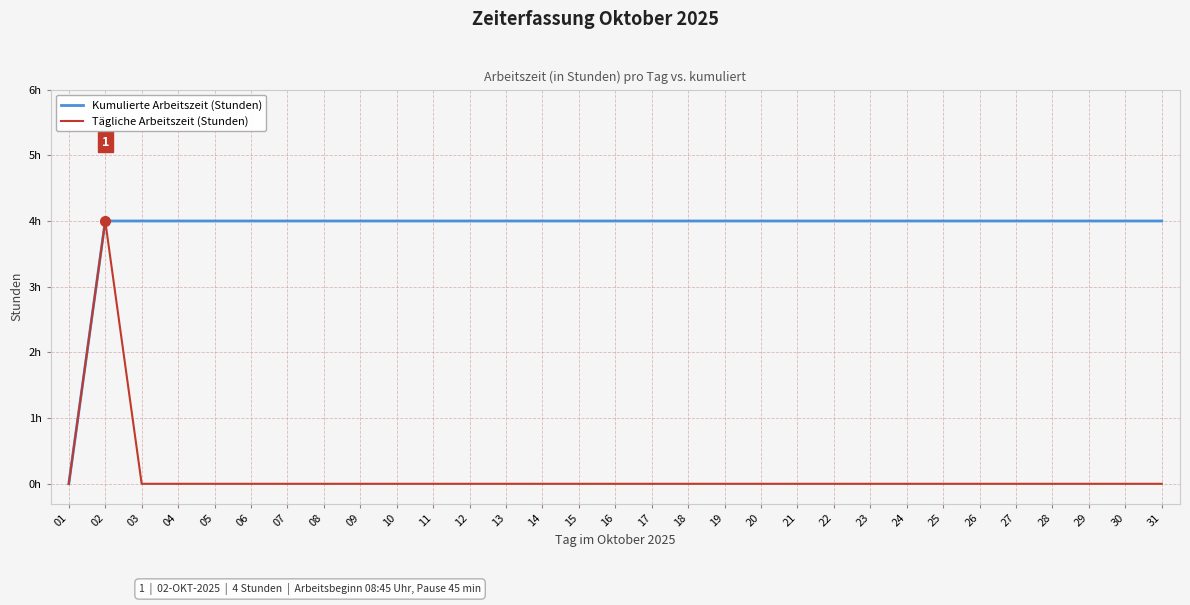

At which label does Kumulierte Arbeitszeit (Stunden) reach its minimum?

01